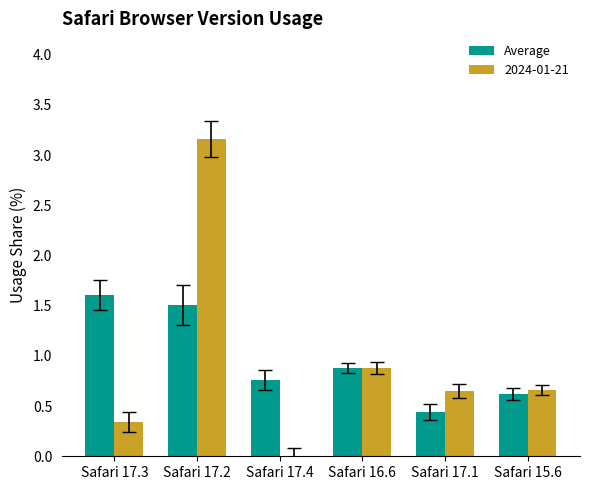

Is it true that 2024-01-21 equals 0.6 at Safari 17.3?

False